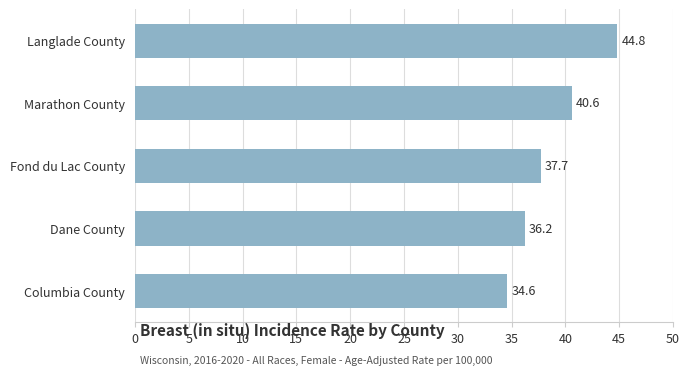

What is the change in value from Langlade County to Marathon County?

-4.2